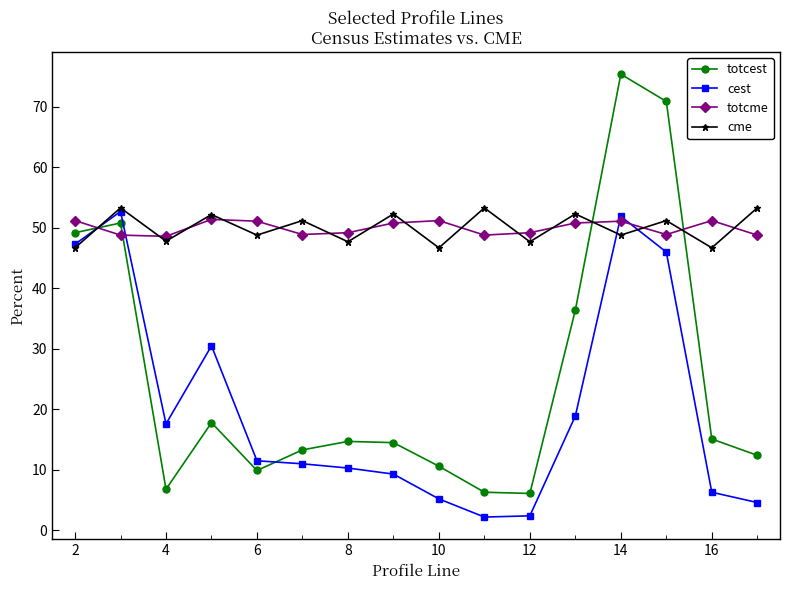

What are all the series names shown in the legend?

totcest, cest, totcme, cme